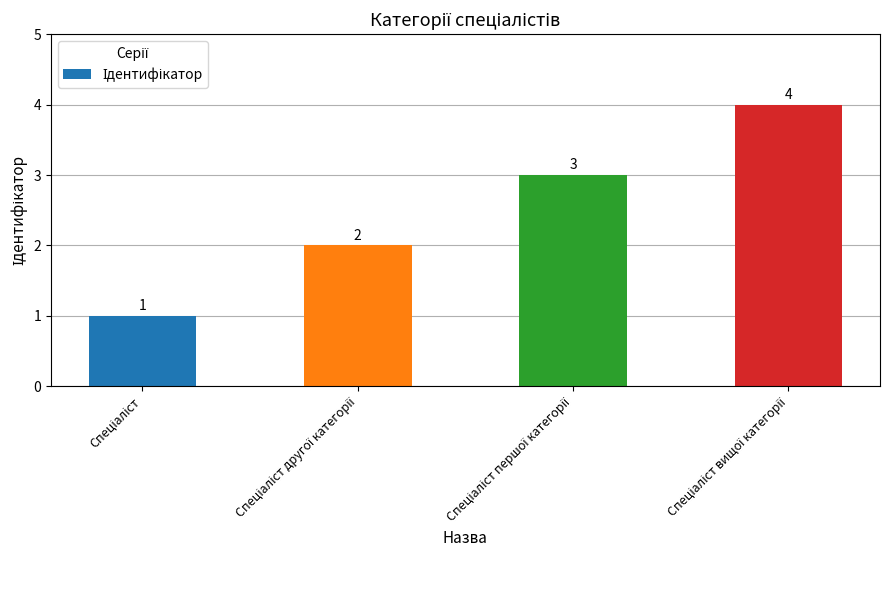

What is the value of the 4th bar from the left?

4